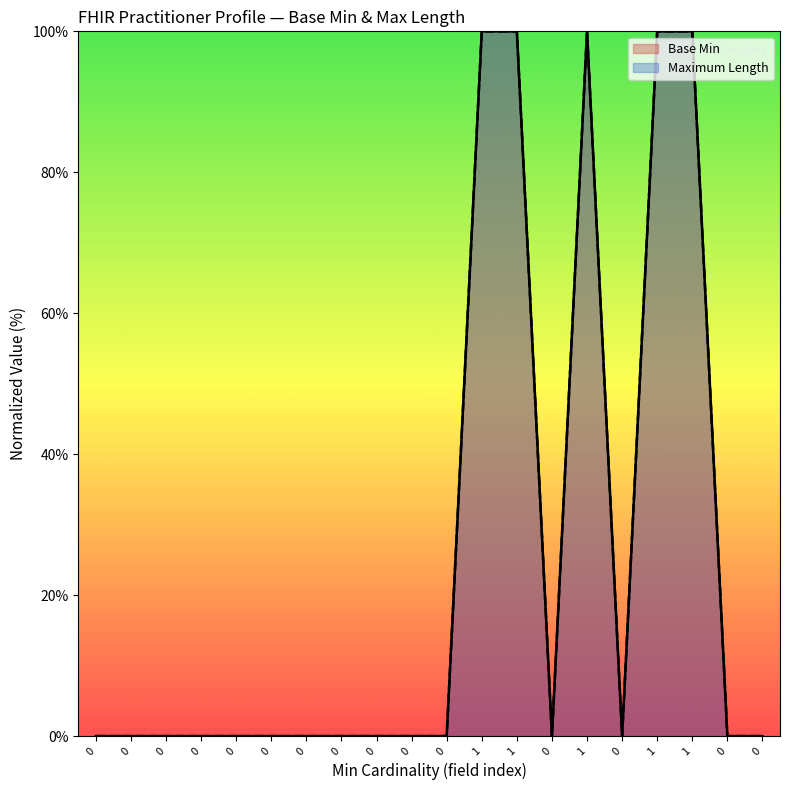

Reading left to right, extract all data points from this chart.

Base Min: 0=0	0=0	0=0	0=0	0=0	0=0	0=0	0=0	0=0	0=0	0=0	1=100	1=100	0=0	1=100	0=0	1=100	1=100	0=0	0=0
Maximum Length: 0=0	0=0	0=0	0=0	0=0	0=0	0=0	0=0	0=0	0=0	0=0	1=100	1=100	0=0	1=100	0=0	1=100	1=100	0=0	0=0